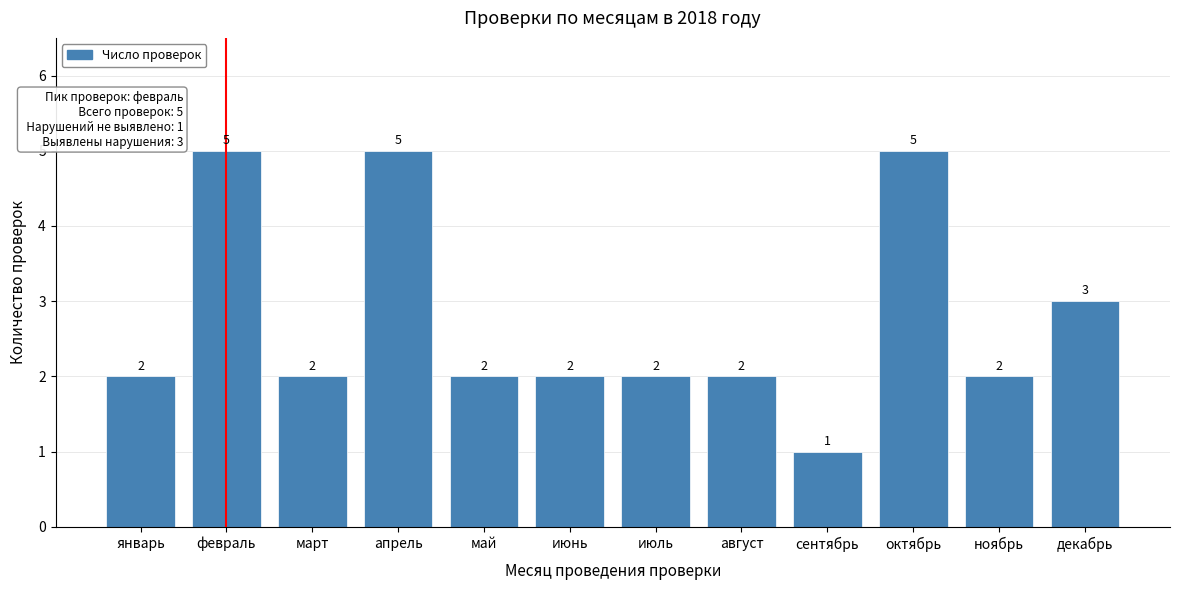

Reading right to left, transcribe all the data shown in this chart.

3	2	5	1	2	2	2	2	5	2	5	2